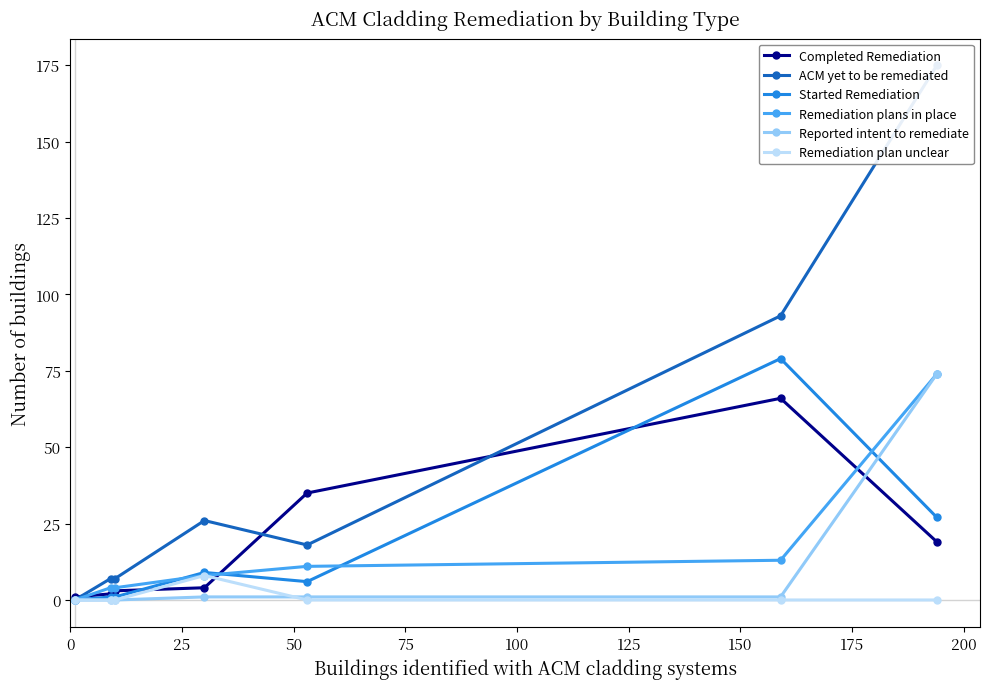

What is the value of the Remediation plan unclear point at the 4th from the left?

8